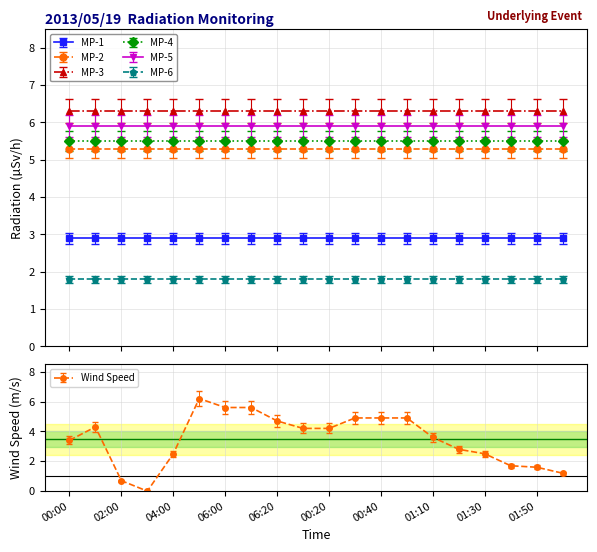

How many lines are shown in the chart?

1